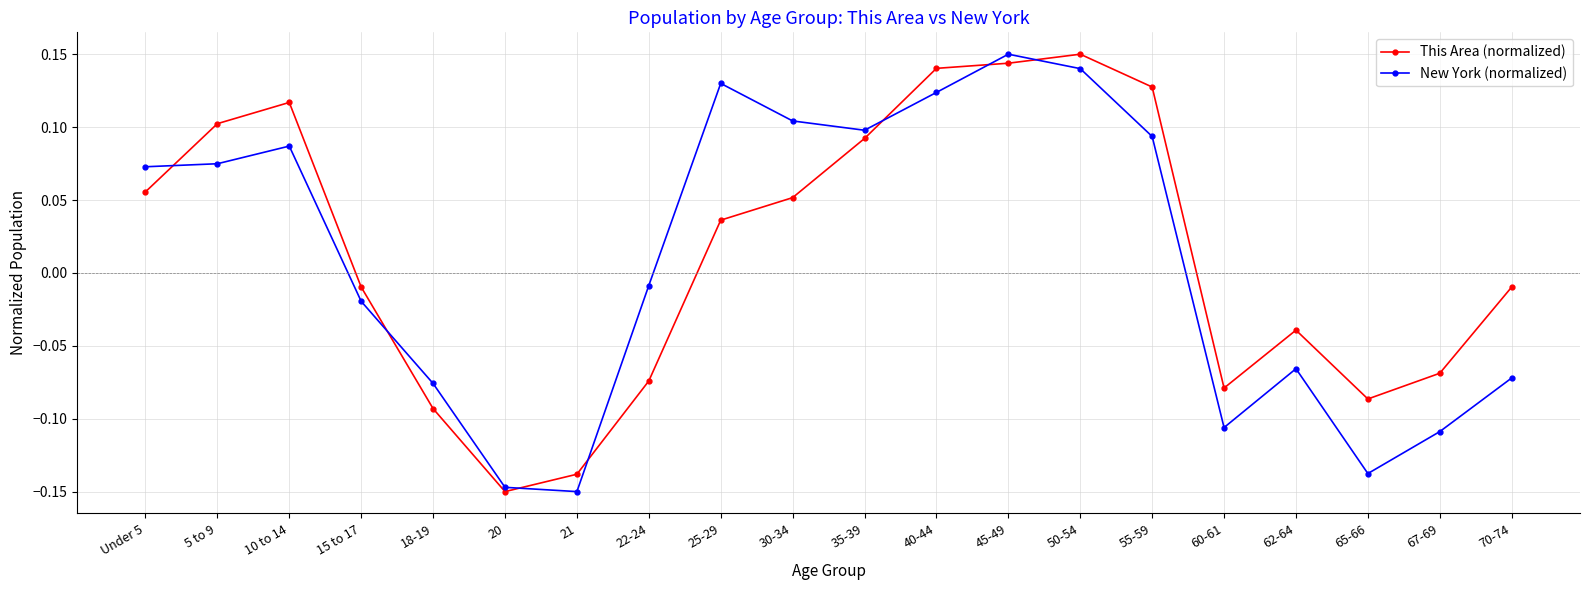

Which series ends up on top after the final intersection of This Area (normalized) and New York (normalized)?

This Area (normalized)